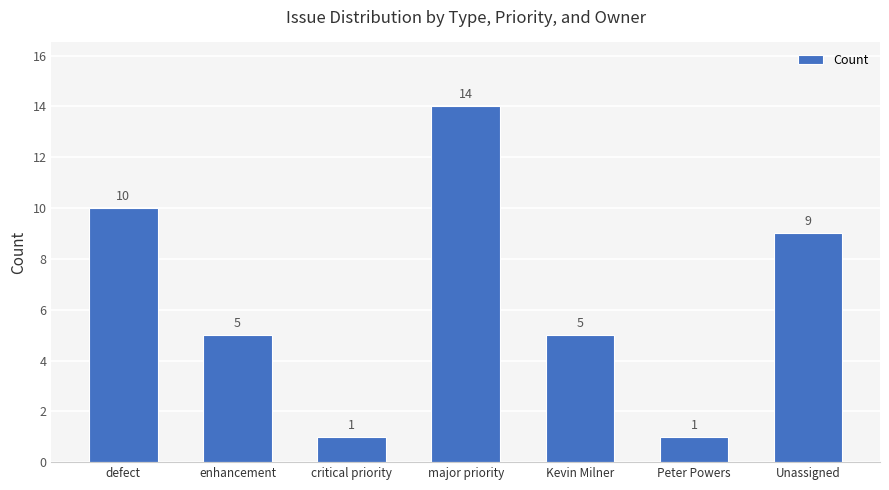

Between critical priority and major priority, which is larger?

major priority